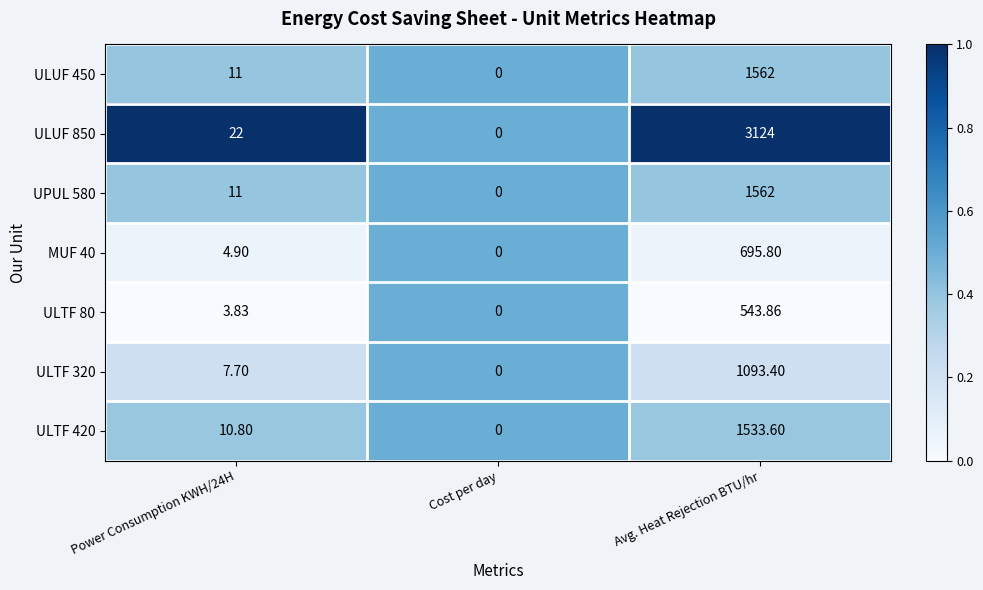

At which category is the sum across all series the highest?

Avg. Heat Rejection BTU/hr